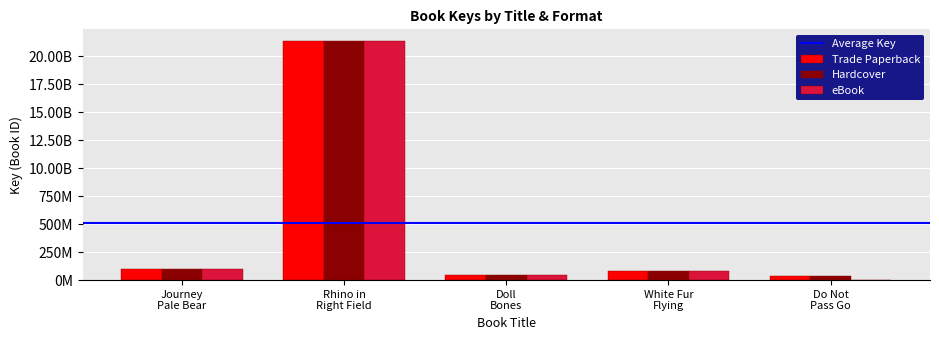

Which category has the lowest value across all series?

Do Not Pass Go